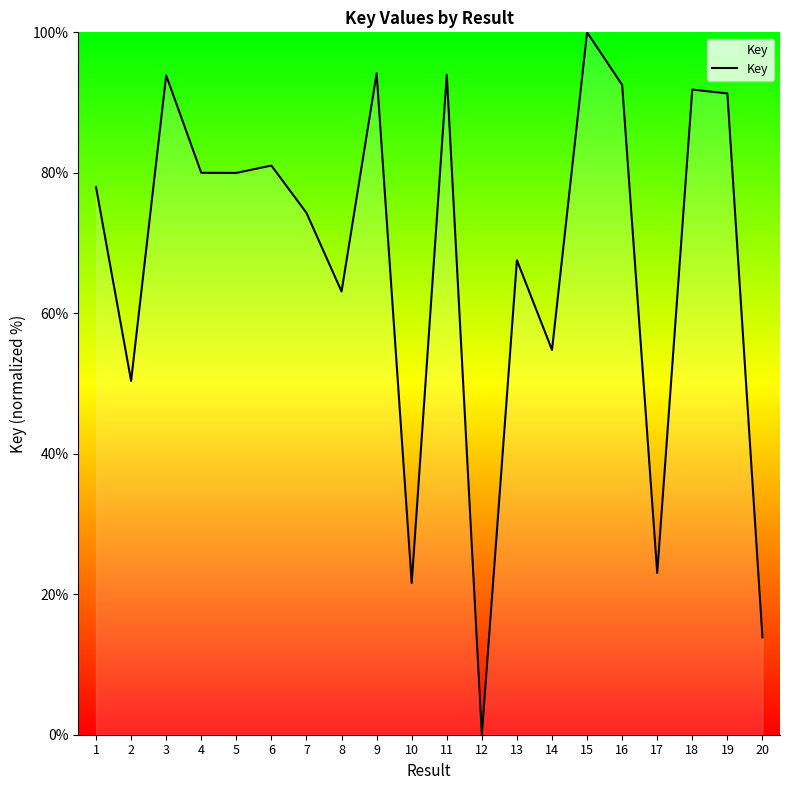

Which label corresponds to the largest value in the chart?

15